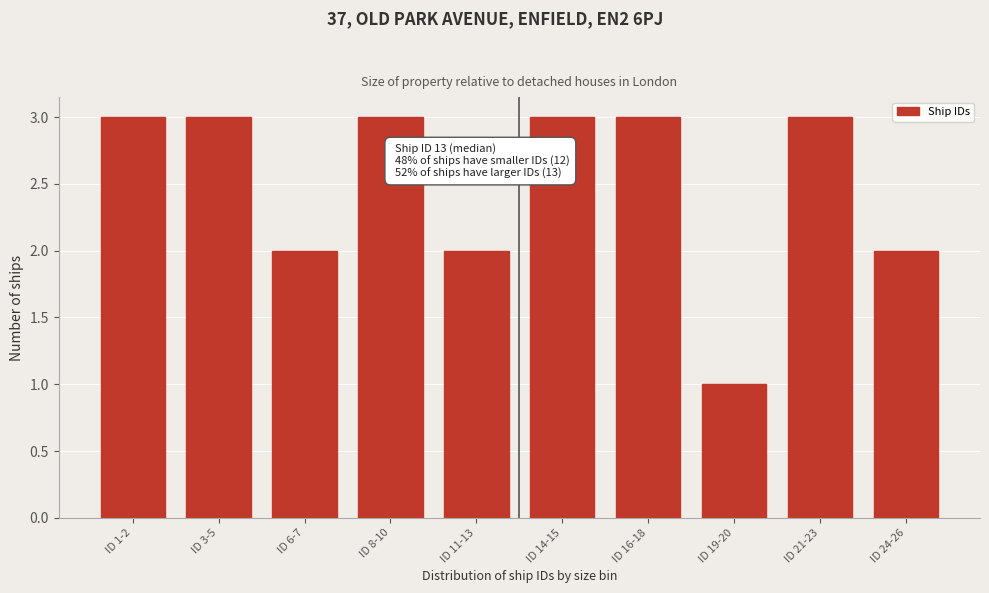

Reading left to right, list all the values displayed in this chart.

ID 1-2=3	ID 3-5=3	ID 6-7=2	ID 8-10=3	ID 11-13=2	ID 14-15=3	ID 16-18=3	ID 19-20=1	ID 21-23=3	ID 24-26=2